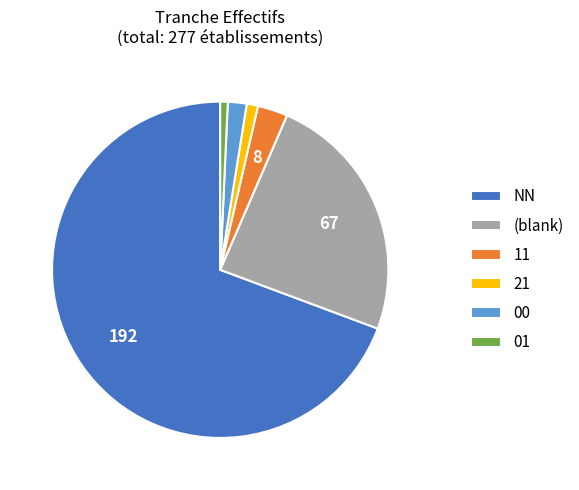

Which category accounts for the majority?

NN